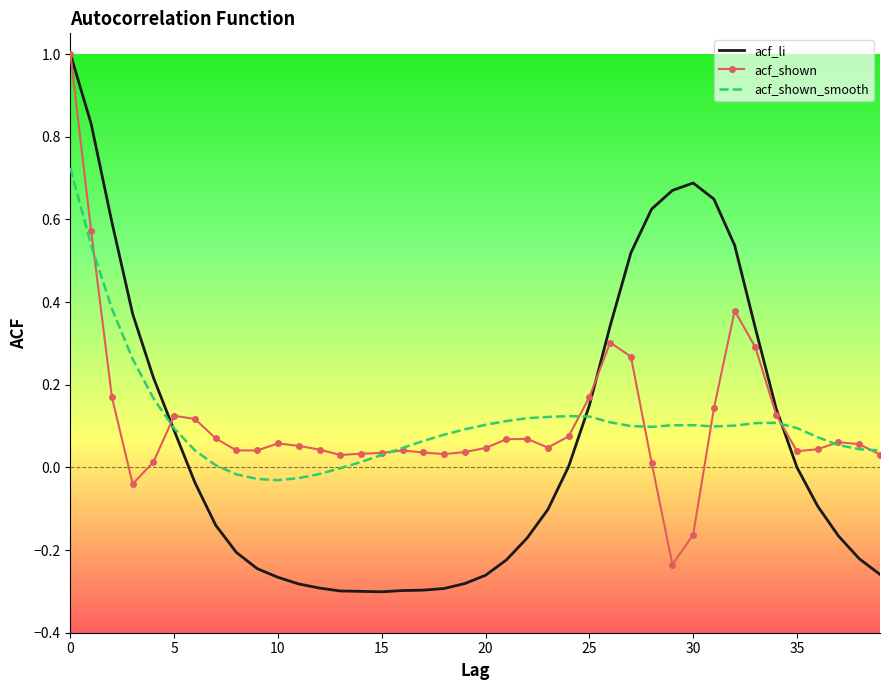

Which series has the widest spread of values?

acf_li